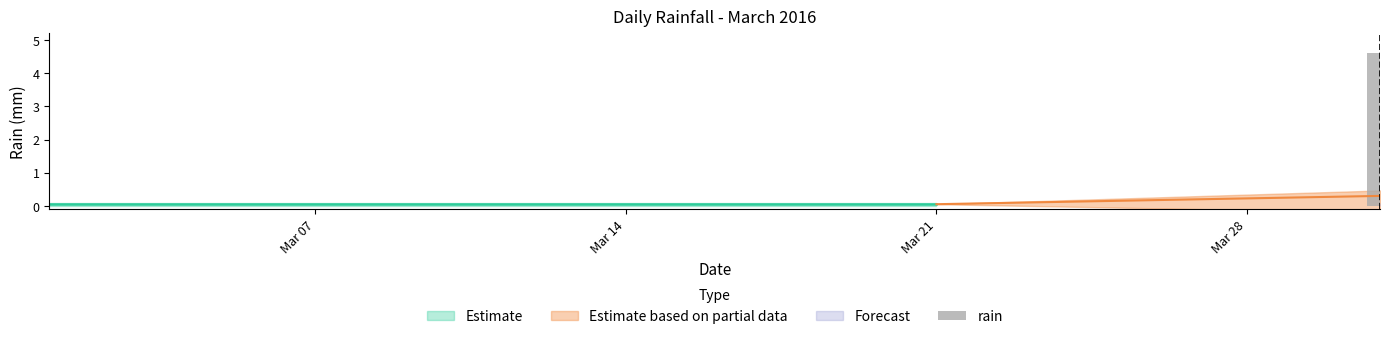

How many bars are there in total?

31